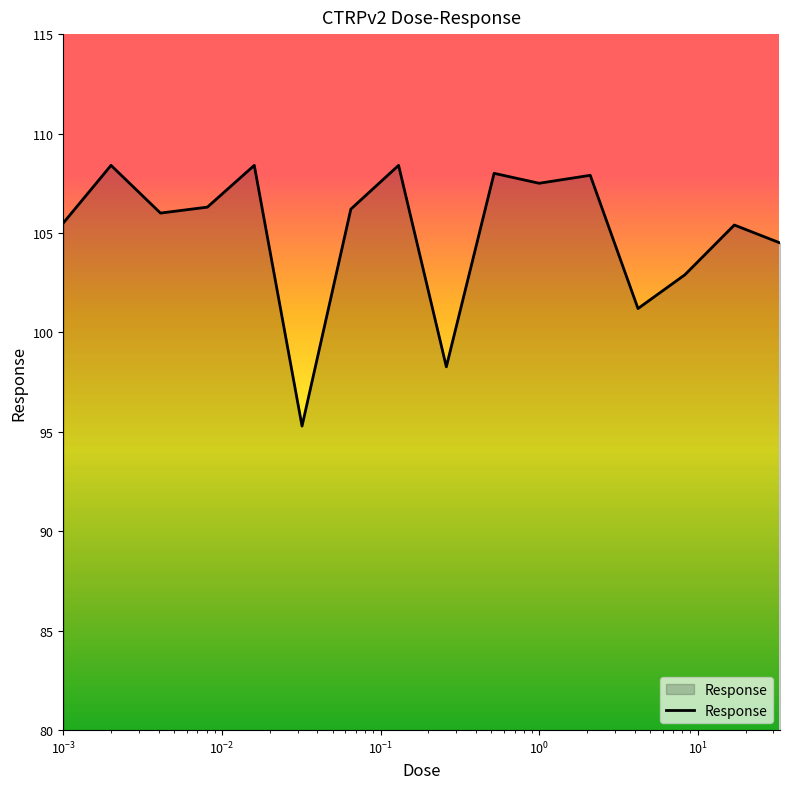

How many series are shown in this chart?

1